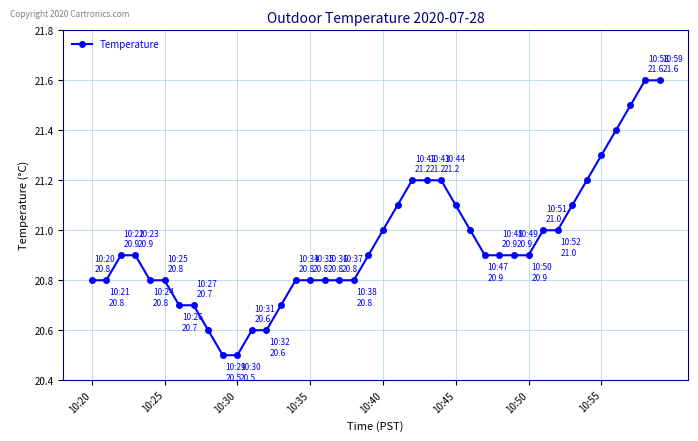

What is the difference between the second highest and second lowest values?

1.1